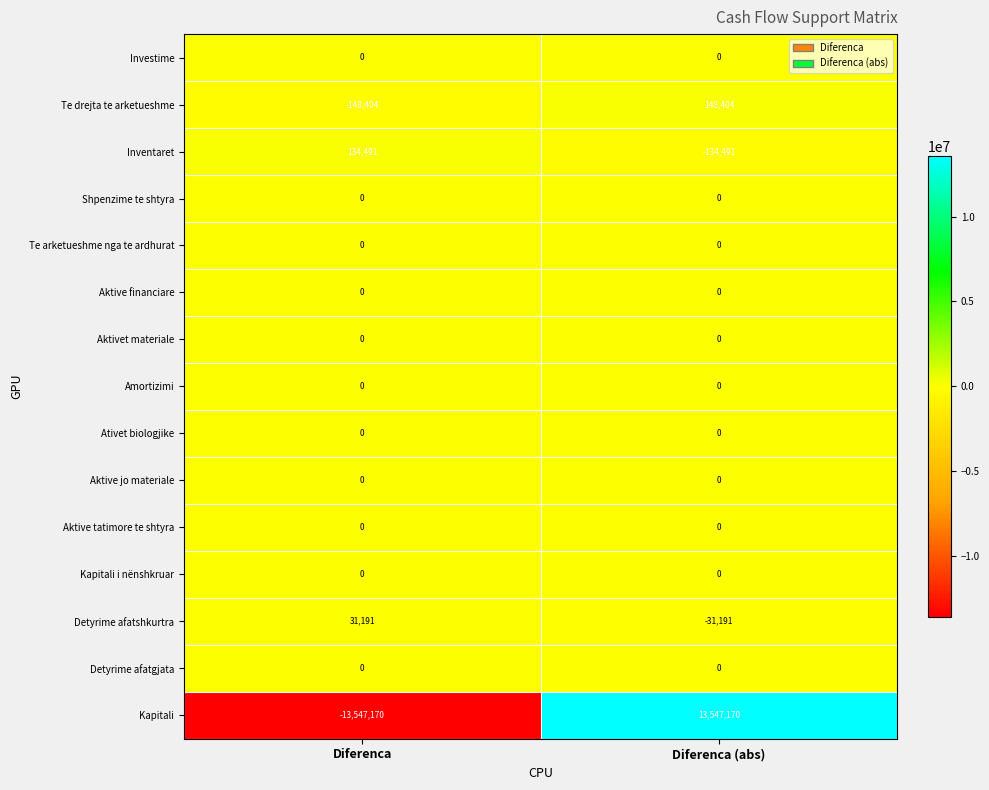

Reading left to right, list all the values displayed in this chart.

Investime: Diferenca=0	Diferenca (abs)=0
Te drejta te arketueshme: Diferenca=-148404	Diferenca (abs)=148404
Inventaret: Diferenca=134491	Diferenca (abs)=-134491
Shpenzime te shtyra: Diferenca=0	Diferenca (abs)=0
Te arketueshme nga te ardhurat: Diferenca=0	Diferenca (abs)=0
Aktive financiare: Diferenca=0	Diferenca (abs)=0
Aktivet materiale: Diferenca=0	Diferenca (abs)=0
Amortizimi: Diferenca=0	Diferenca (abs)=0
Ativet biologjike: Diferenca=0	Diferenca (abs)=0
Aktive jo materiale: Diferenca=0	Diferenca (abs)=0
Aktive tatimore te shtyra: Diferenca=0	Diferenca (abs)=0
Kapitali i nënshkruar: Diferenca=0	Diferenca (abs)=0
Detyrime afatshkurtra: Diferenca=31191	Diferenca (abs)=-31191
Detyrime afatgjata: Diferenca=0	Diferenca (abs)=0
Kapitali: Diferenca=-13547170	Diferenca (abs)=13547170